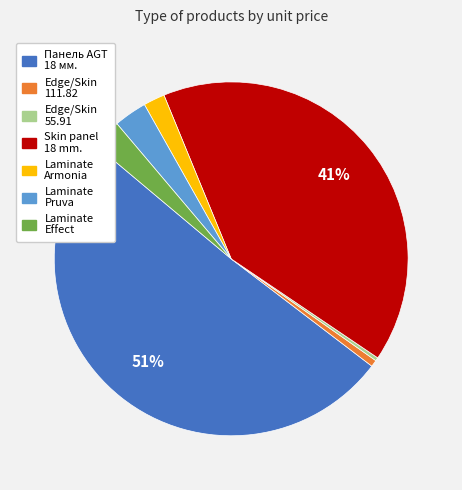

To the nearest percent, what is the average slice percentage?

14%